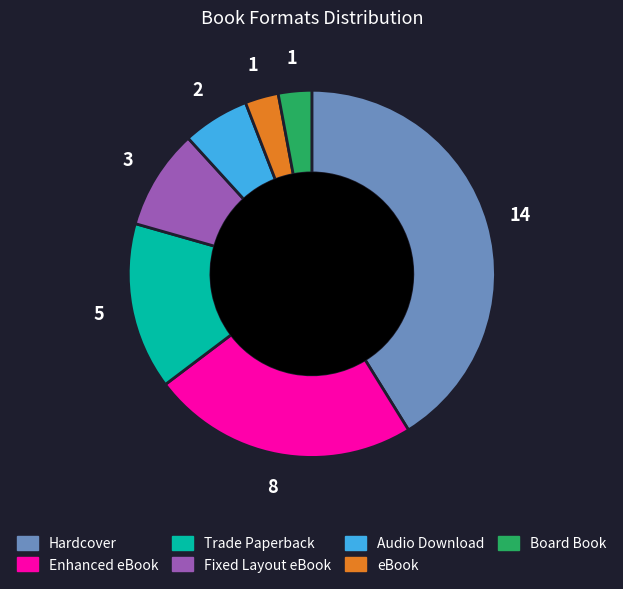

What is the largest slice in the pie chart?

Hardcover